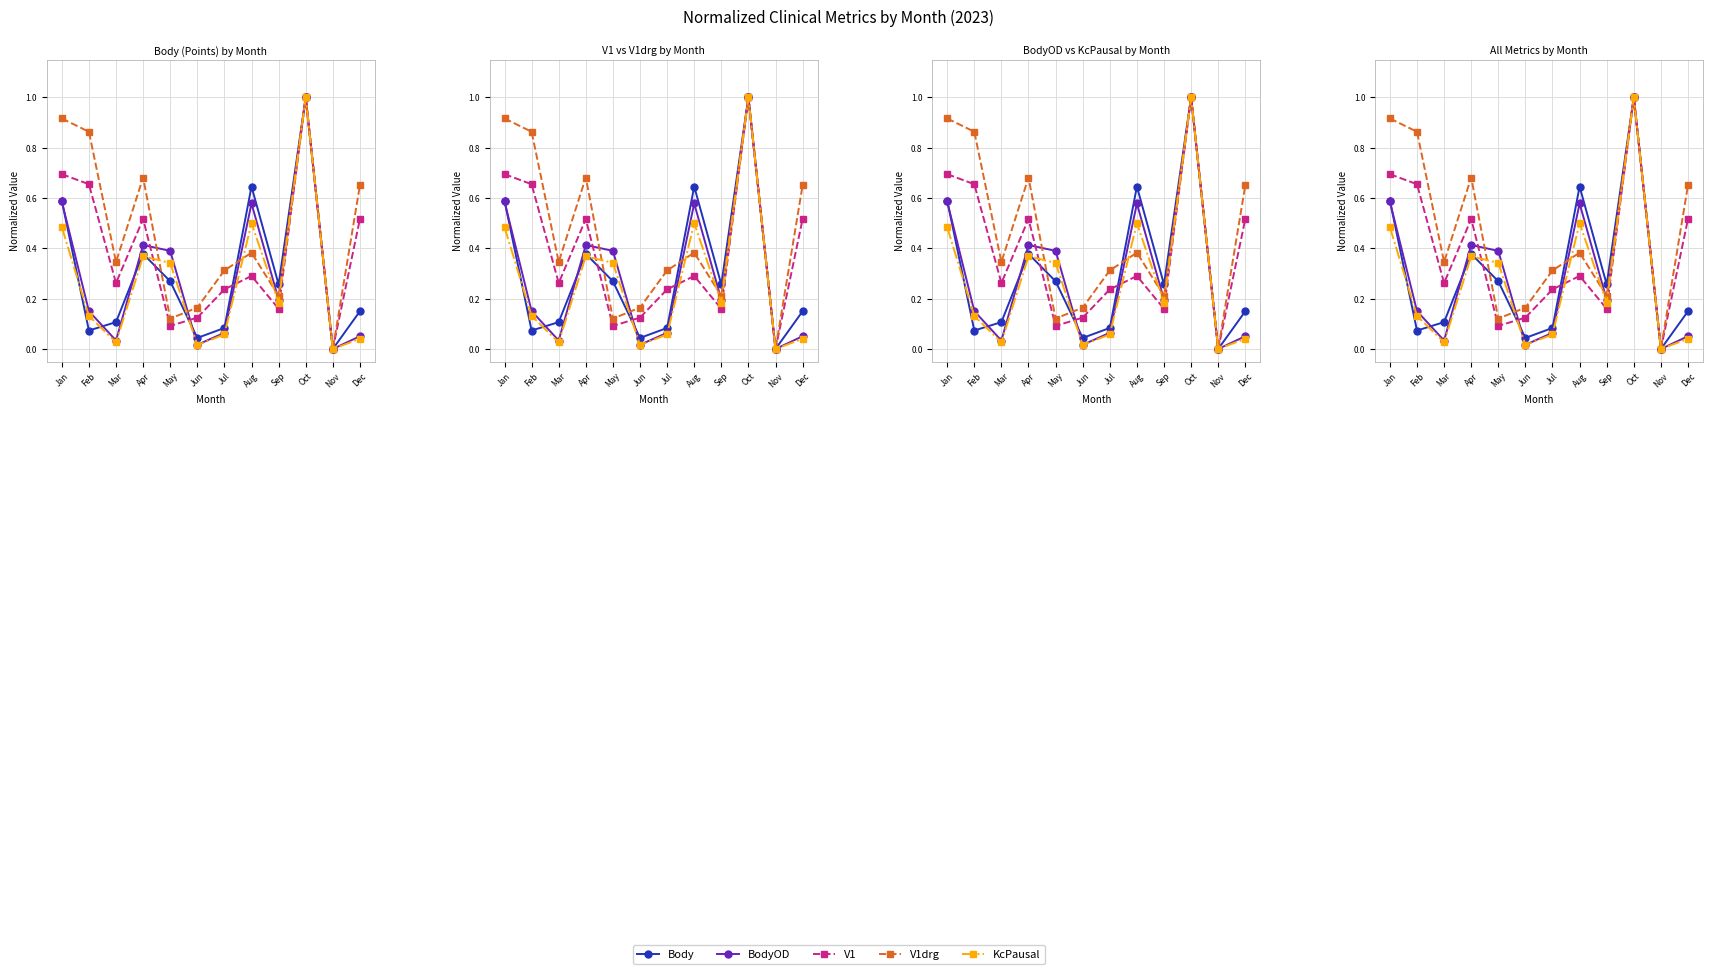

How many interior local valleys does the V1drg series have?

4